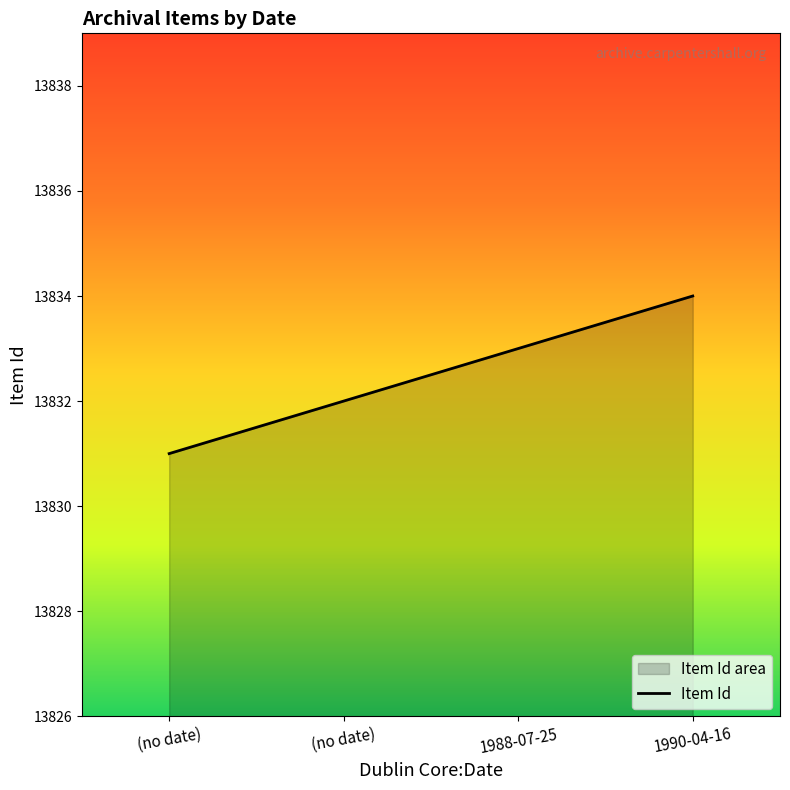

Reading right to left, transcribe all the data shown in this chart.

13834	13833	13832	13831